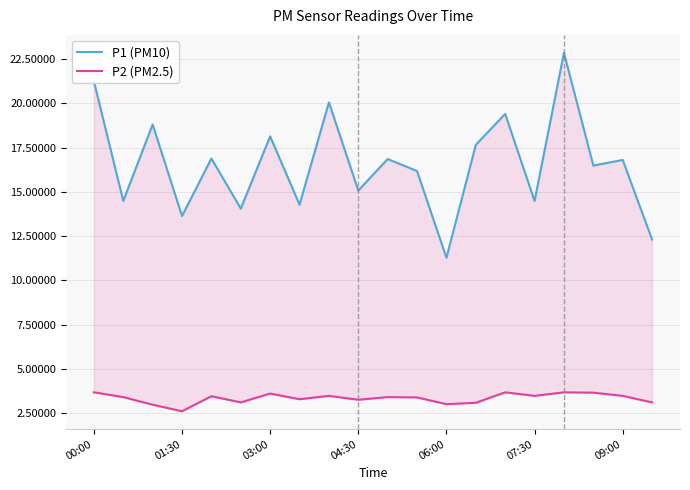

True or false: P1 (PM10) and P2 (PM2.5) cross at least once.

False